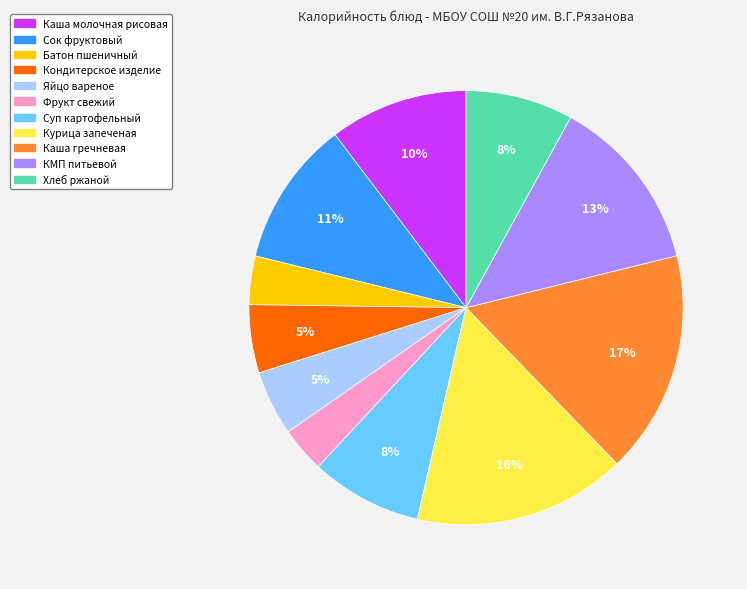

How many segments does this pie chart have?

11